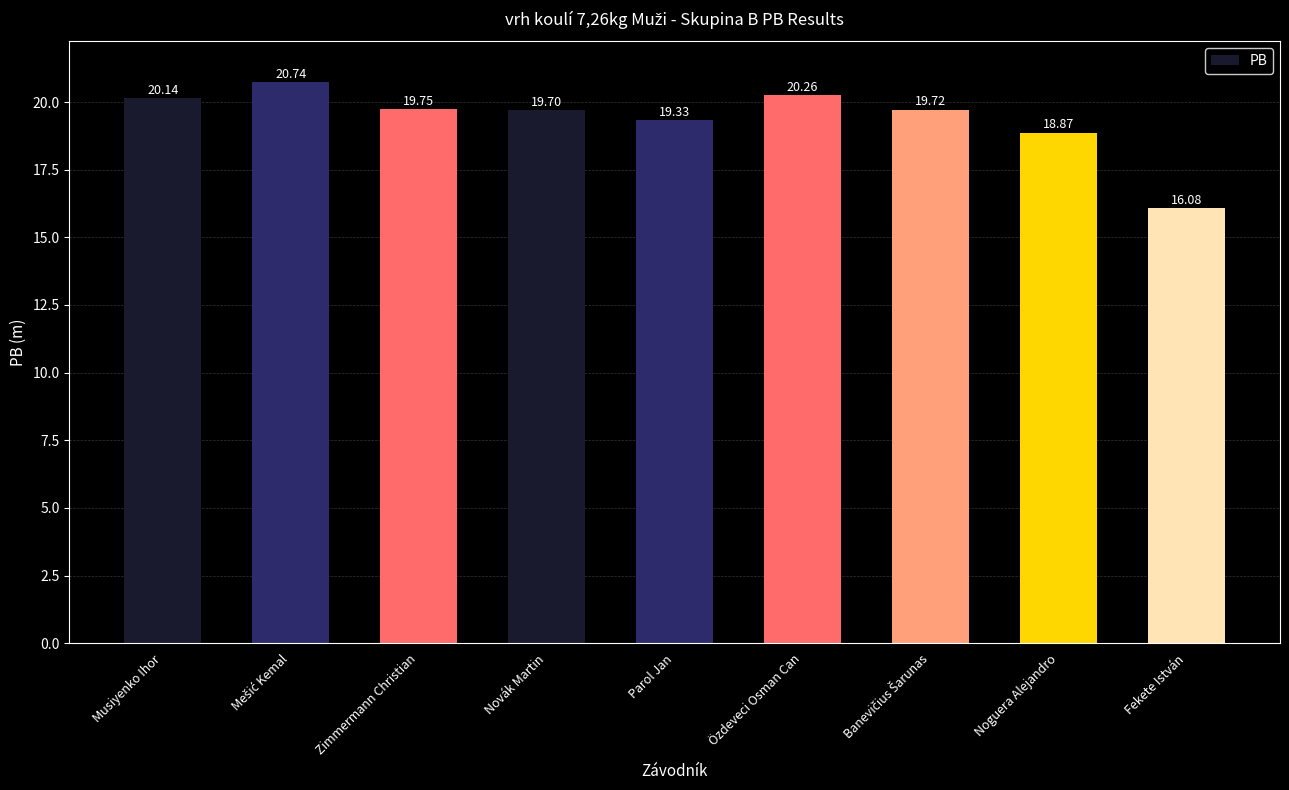

What is the ratio of the value at Özdeveci Osman Can to the value at Zimmermann Christian?

1.0